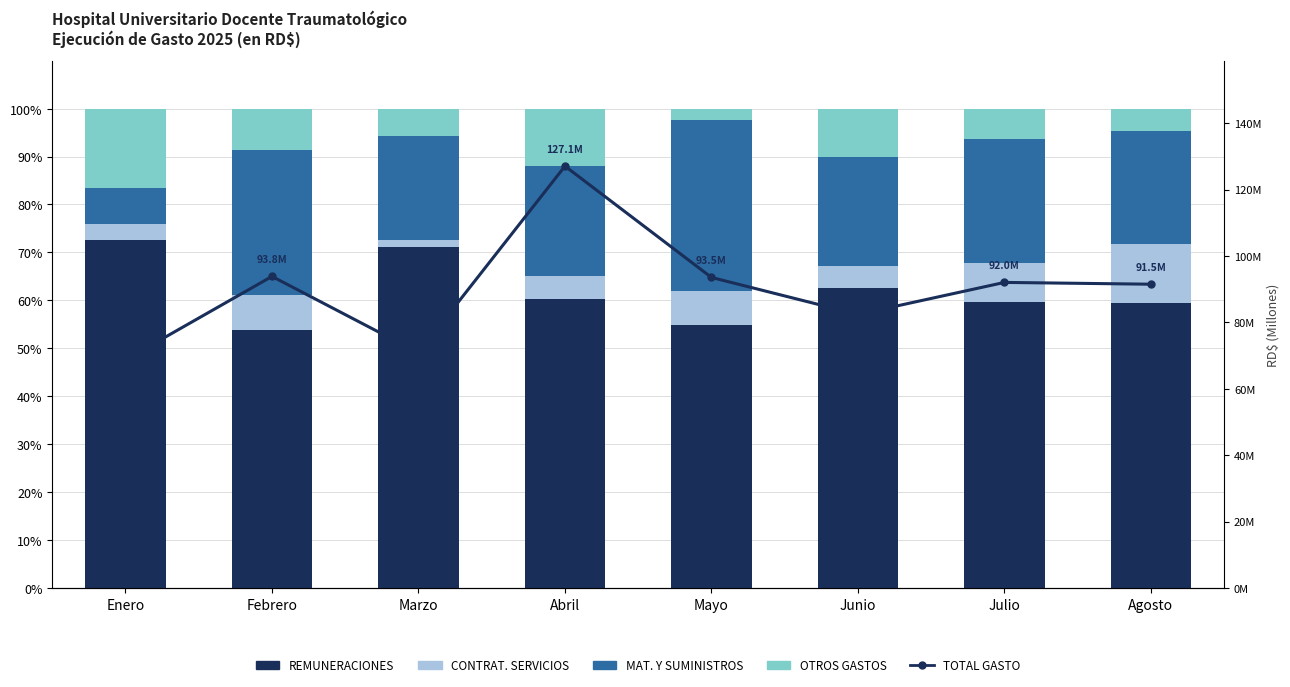

Reading right to left, what are all the values shown in this chart?

REMUNERACIONES: 59.3	59.6	62.5	54.9	60.3	71.1	53.8	72.6
CONTRAT. SERVICIOS: 12.4	8.2	4.6	6.9	4.8	1.5	7.4	3.4
MAT. Y SUMINISTROS: 23.5	25.8	22.7	35.8	23.1	21.7	30.1	7.4
OTROS GASTOS: 4.8	6.4	10.2	2.3	11.9	5.7	8.7	16.7
TOTAL GASTO: 91489833.0	92032114.0	82386848.3	93526687.2	127052278.6	70836984.5	93839236.7	68732960.1